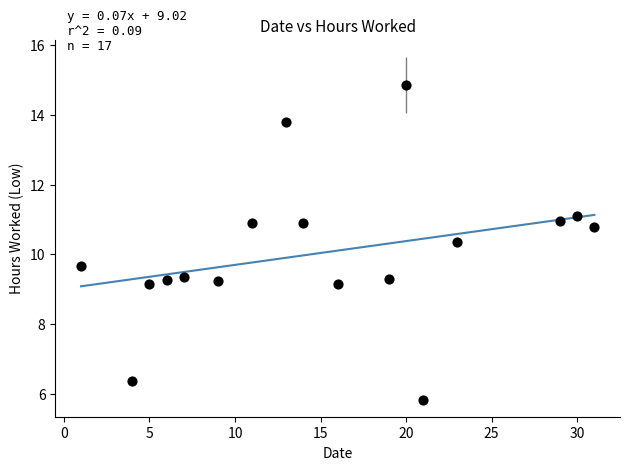

What is the range of Y values (max minus min)?

9.0